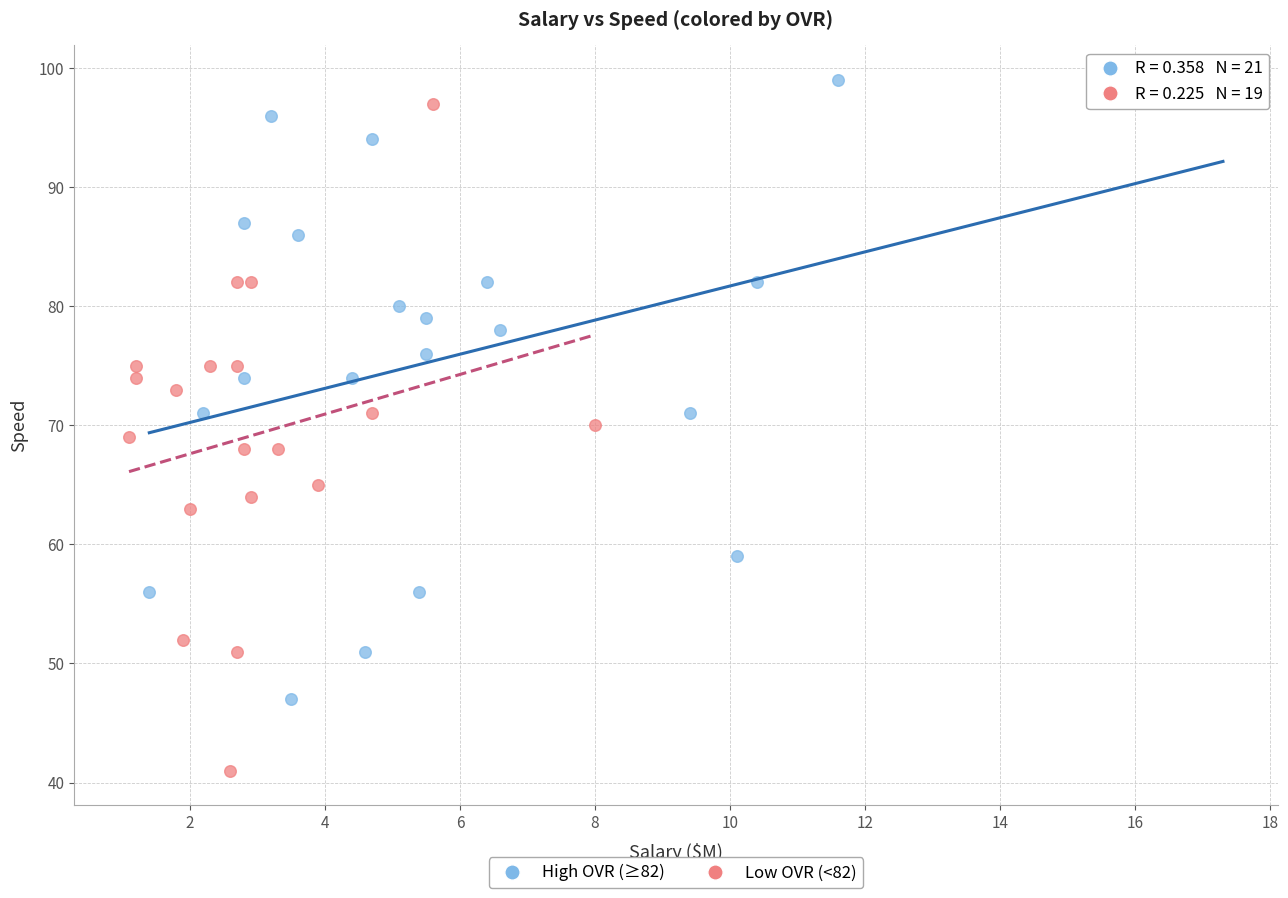

Which series contains the highest Y value?

High OVR (≥82)